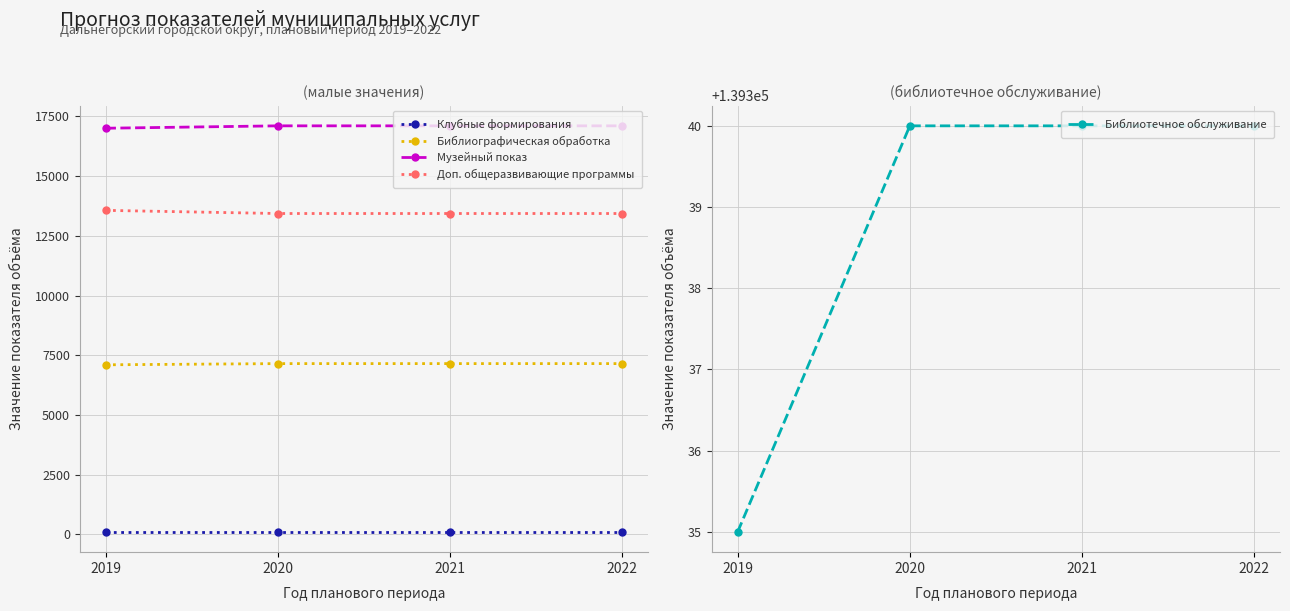

What is the value of the Музейный показ point at the 1st from the left?

17000